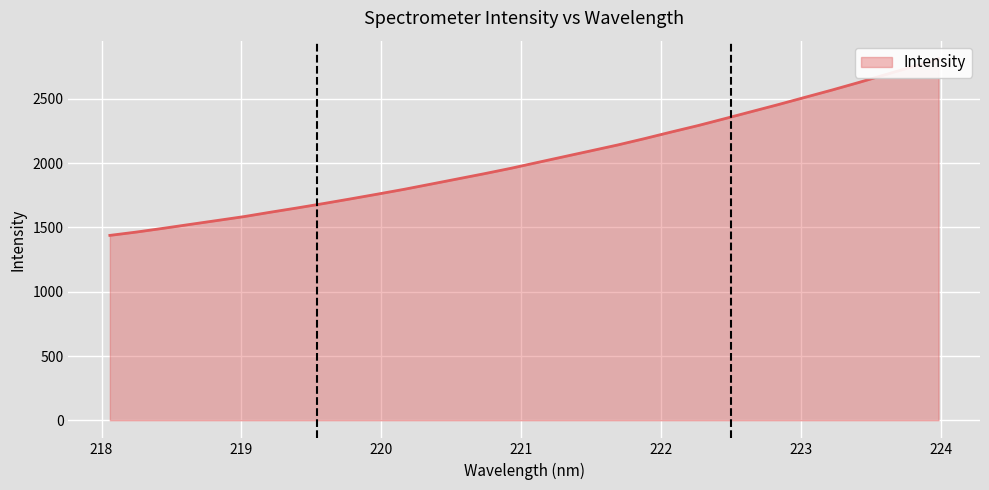

What is the minimum value shown in the chart?

1438.2